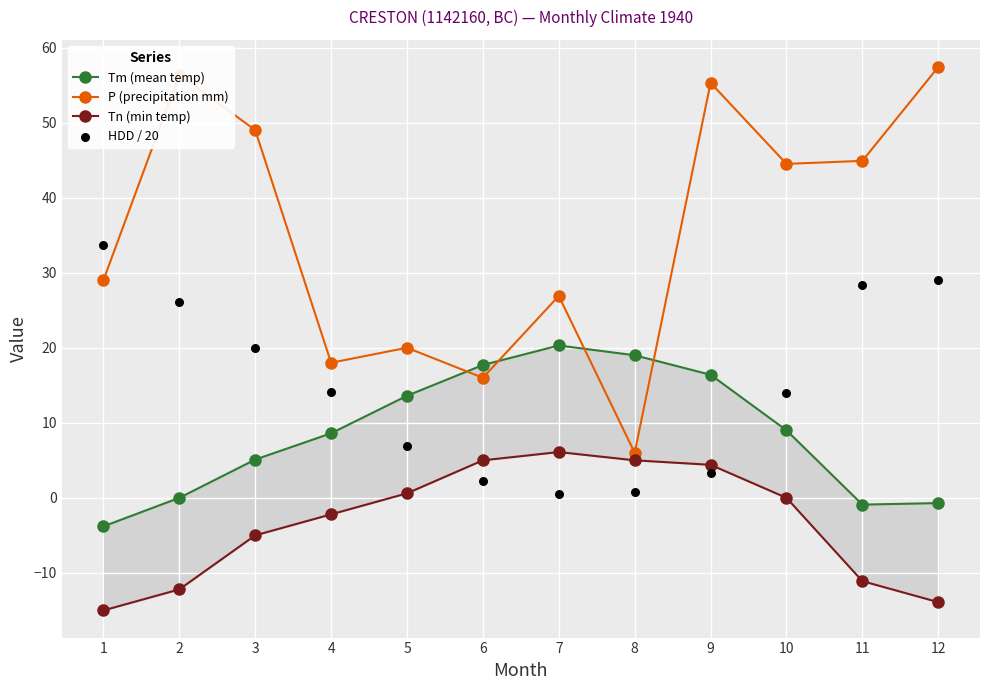

Which series has the largest Y range (max minus min)?

P (precipitation mm)